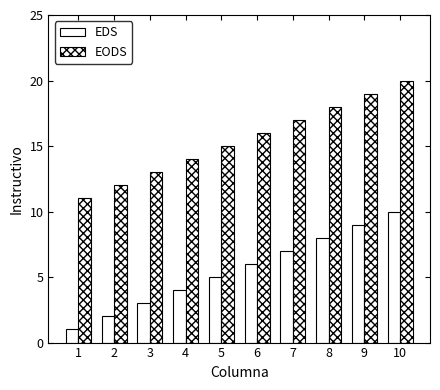

The EODS series shows 15 at 5. True or false?

True